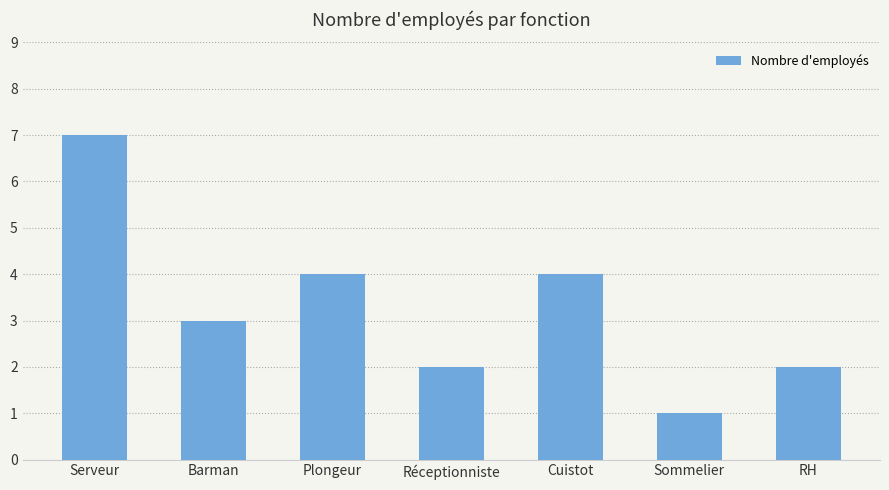

What is the smallest value displayed?

1